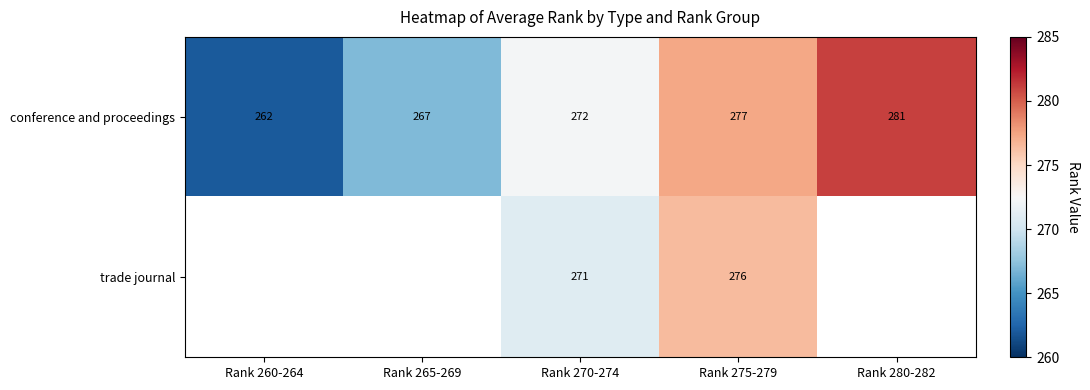

List the labels in order of conference and proceedings value, largest first.

Rank 280-282, Rank 275-279, Rank 270-274, Rank 265-269, Rank 260-264